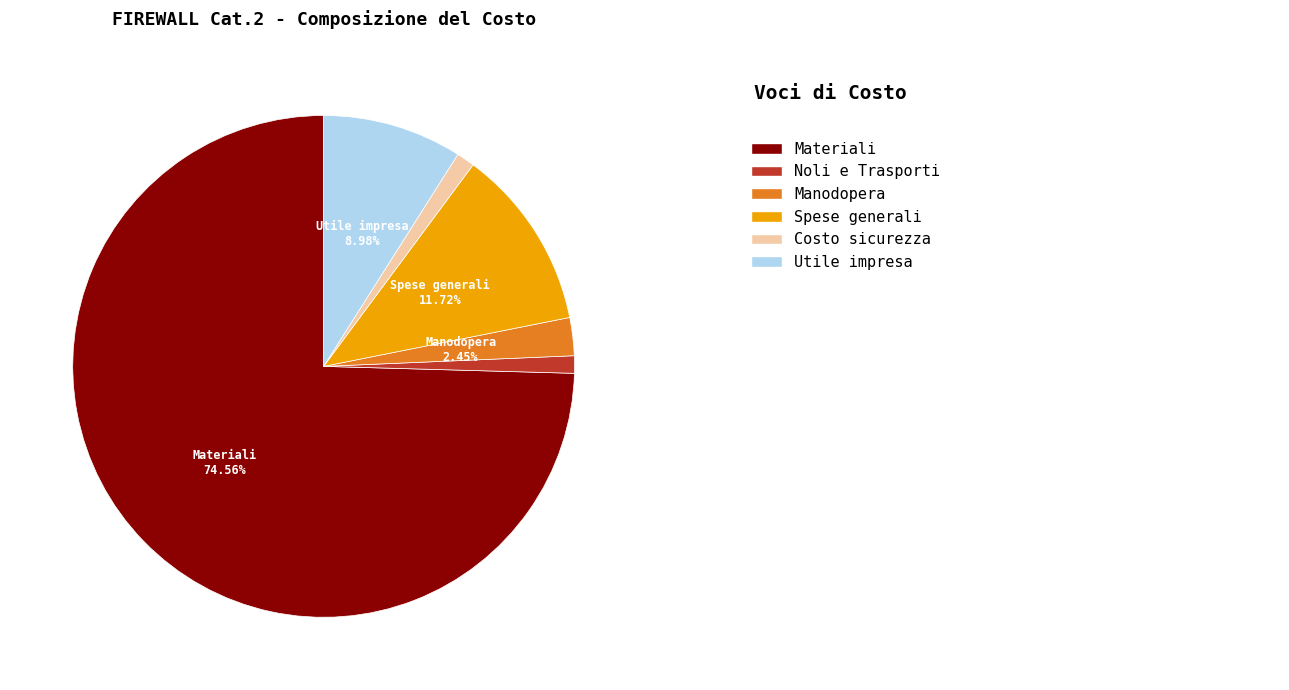

Is there any slice that represents more than half of the pie?

Yes